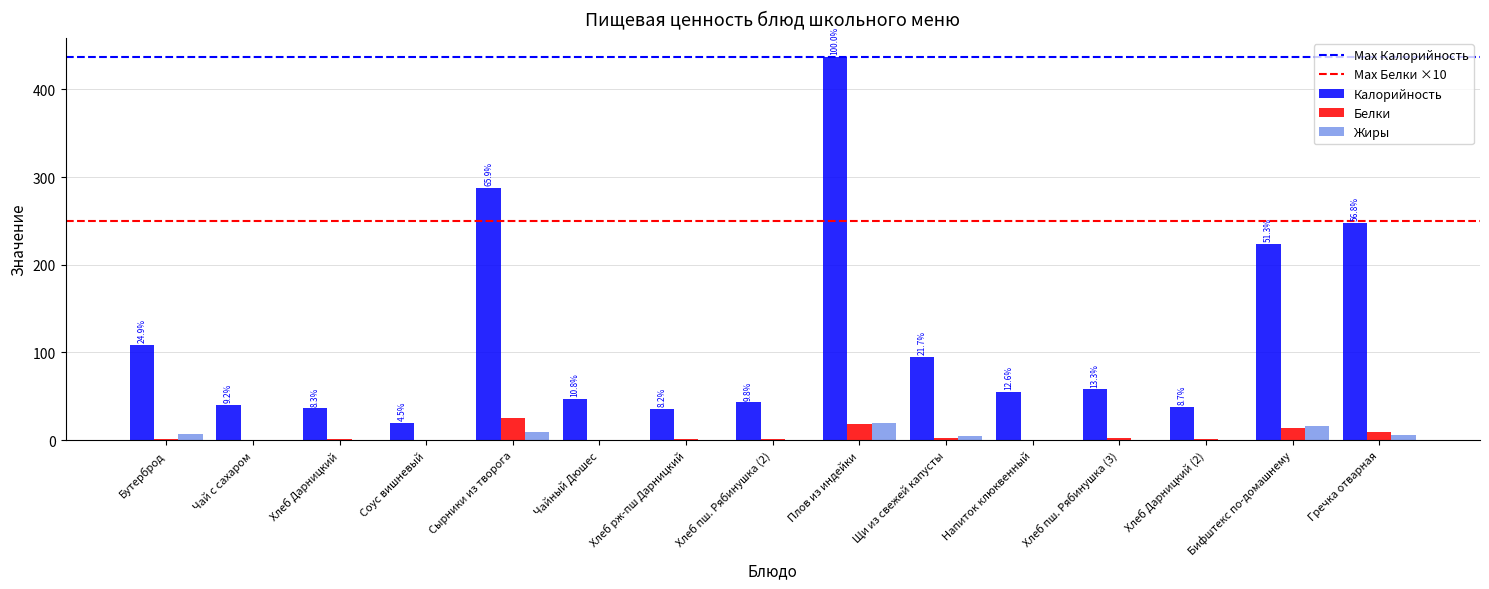

What is the sum of all Жиры values?

62.0